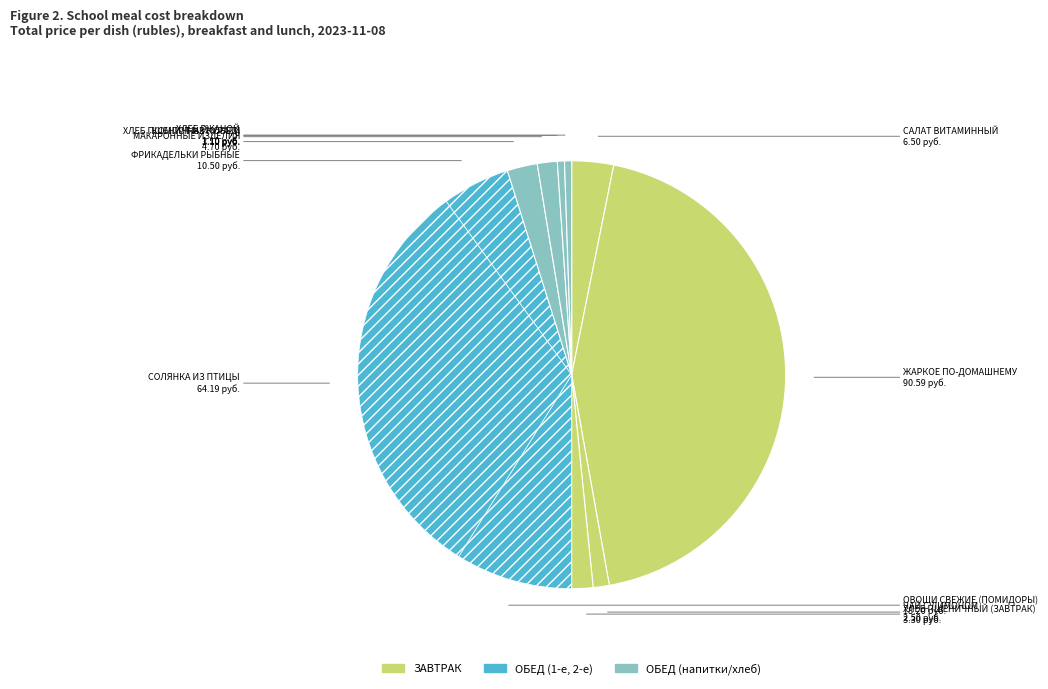

To the nearest percent, what is the difference between the largest and smallest slice percentages?

43%